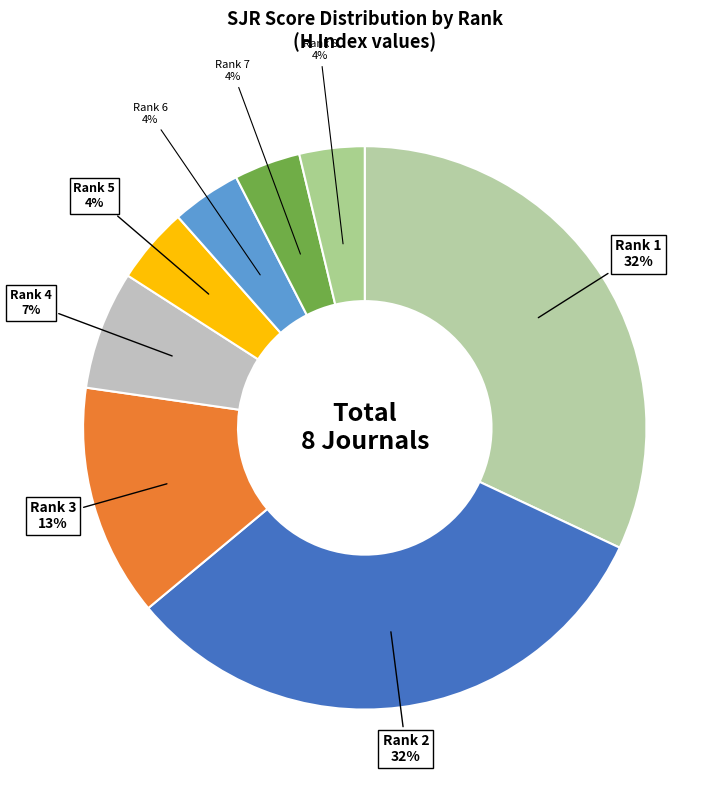

Approximately how many times larger is the value at Rank 7 compared to Rank 4?

0.6